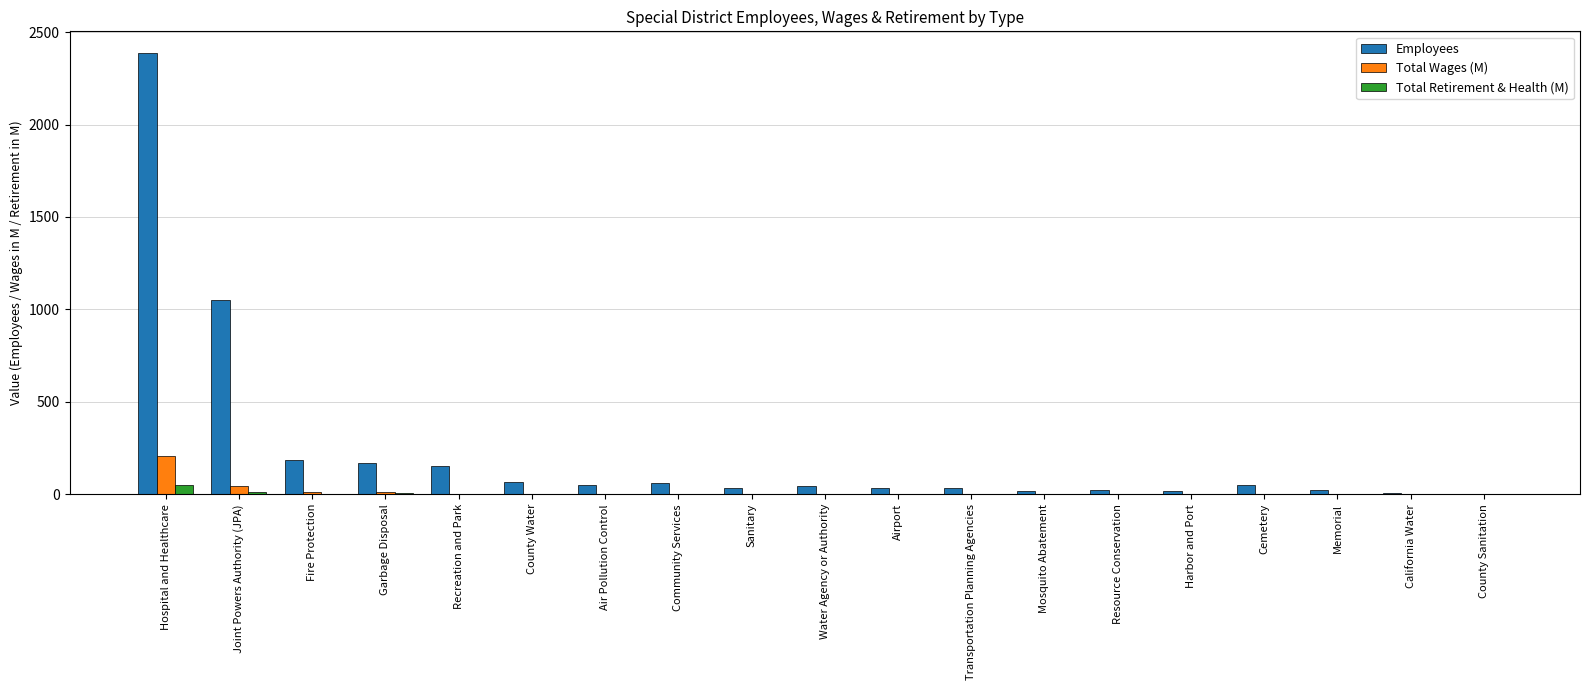

What is the total value across all series at Resource Conservation?

25.7